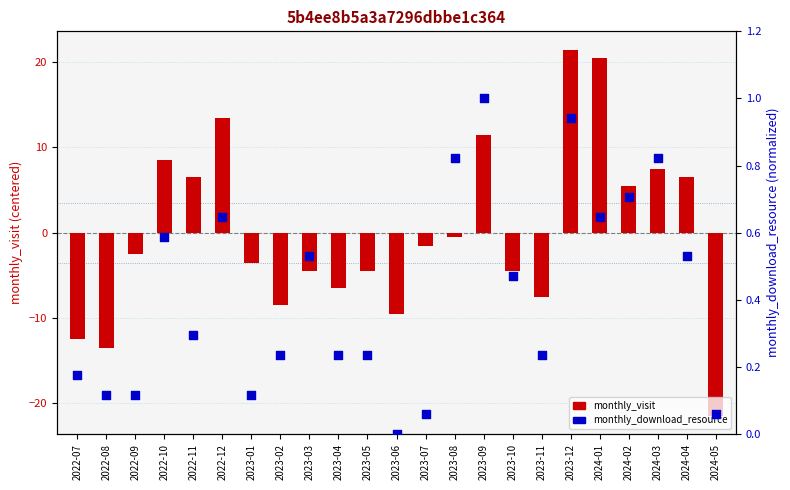

What is the total value across all series at 2023-01?

-3.4